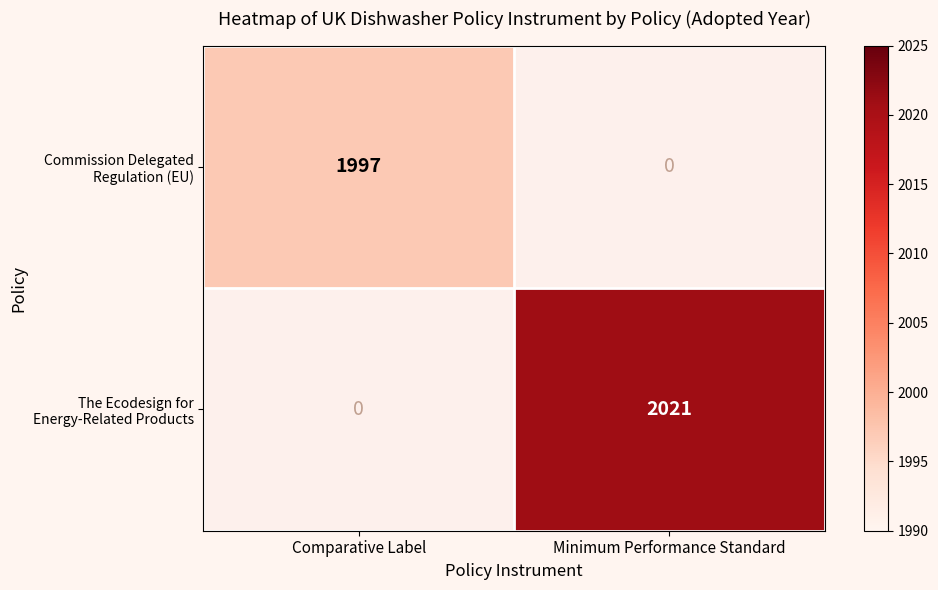

What is the maximum value shown in the chart?

2021.0